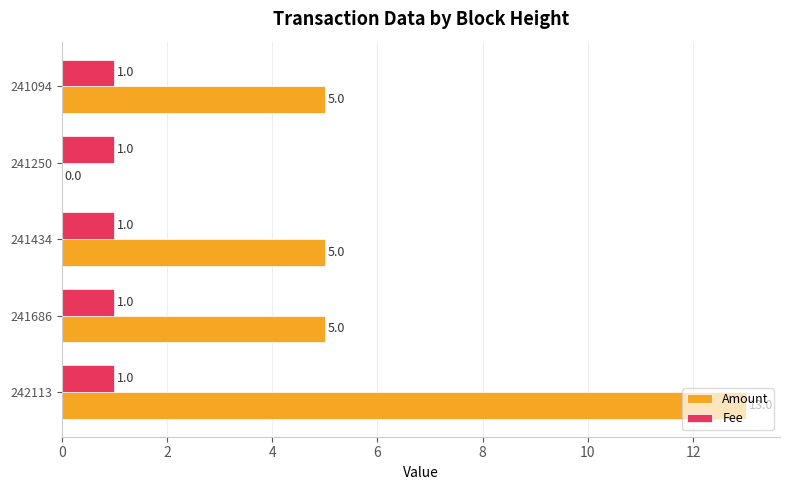

What is the maximum value for Amount?

13